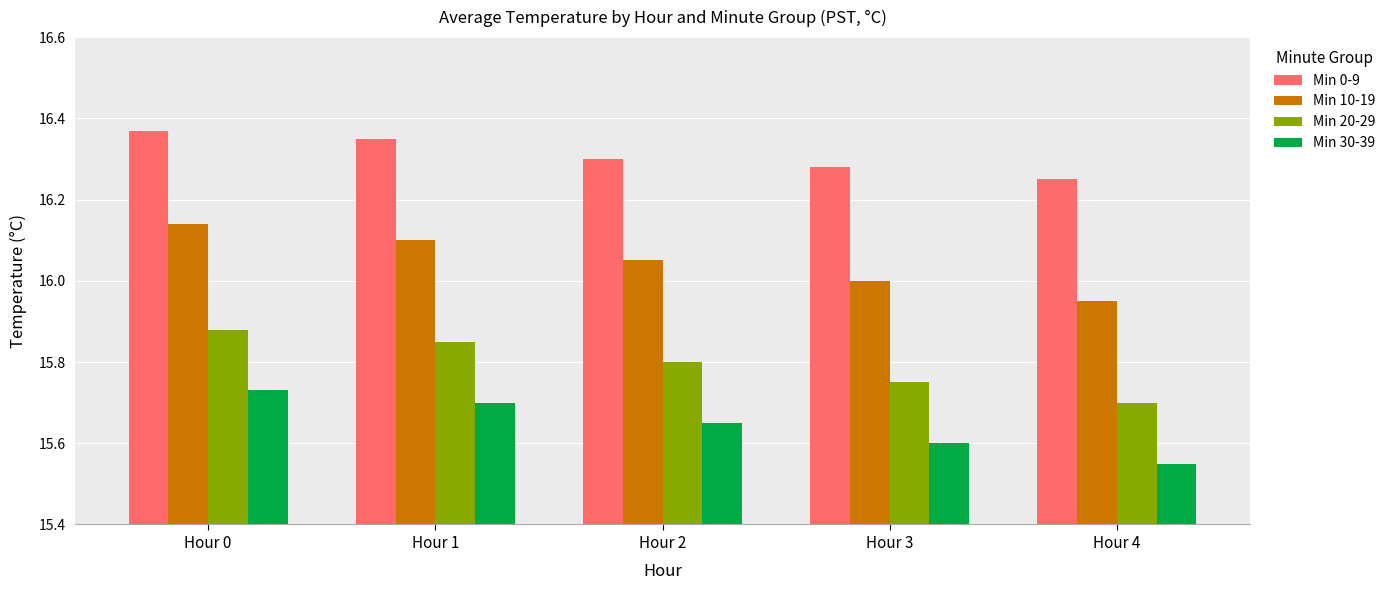

How many bars are there in each group?

4